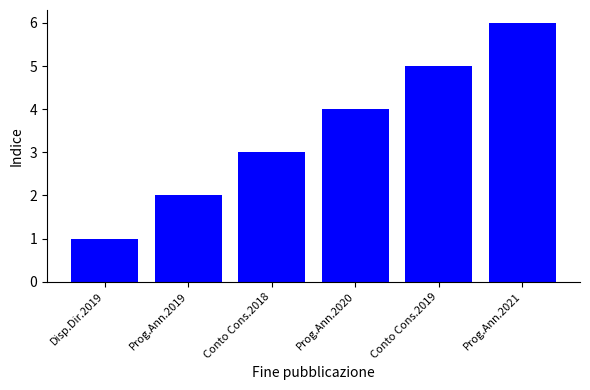

What is the label of the 1st bar from the left?

Disp.Dir.2019